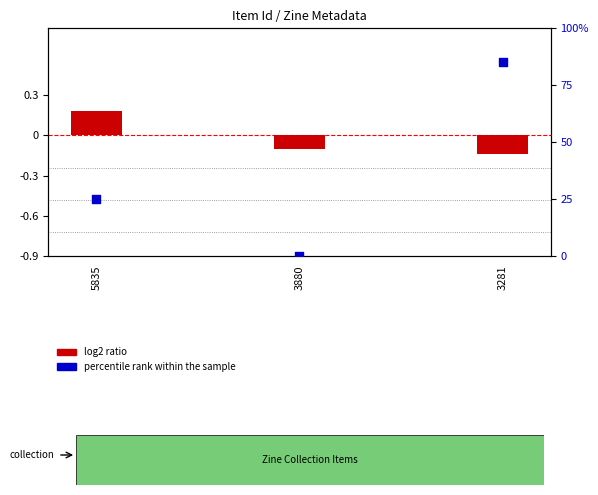

What are all the series names shown in the legend?

log2 ratio, percentile rank within the sample